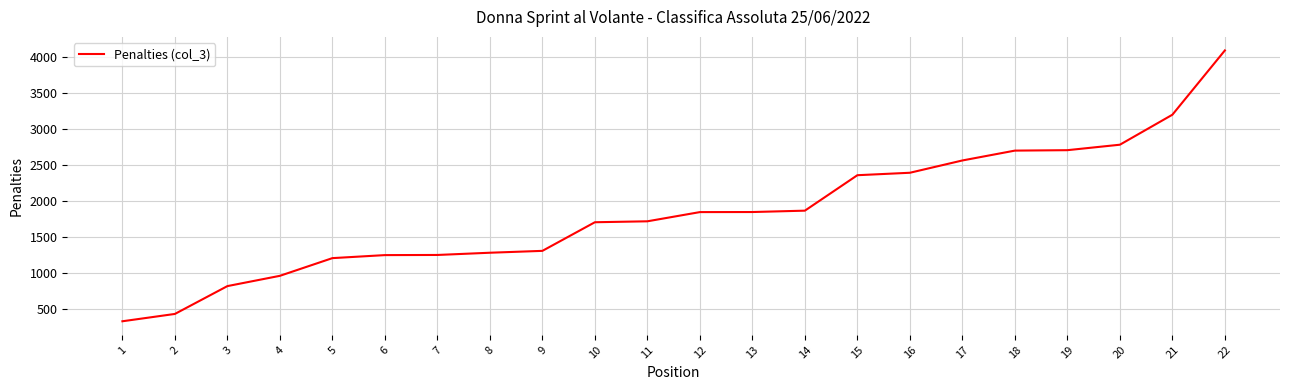

What is the greatest value displayed?

4098